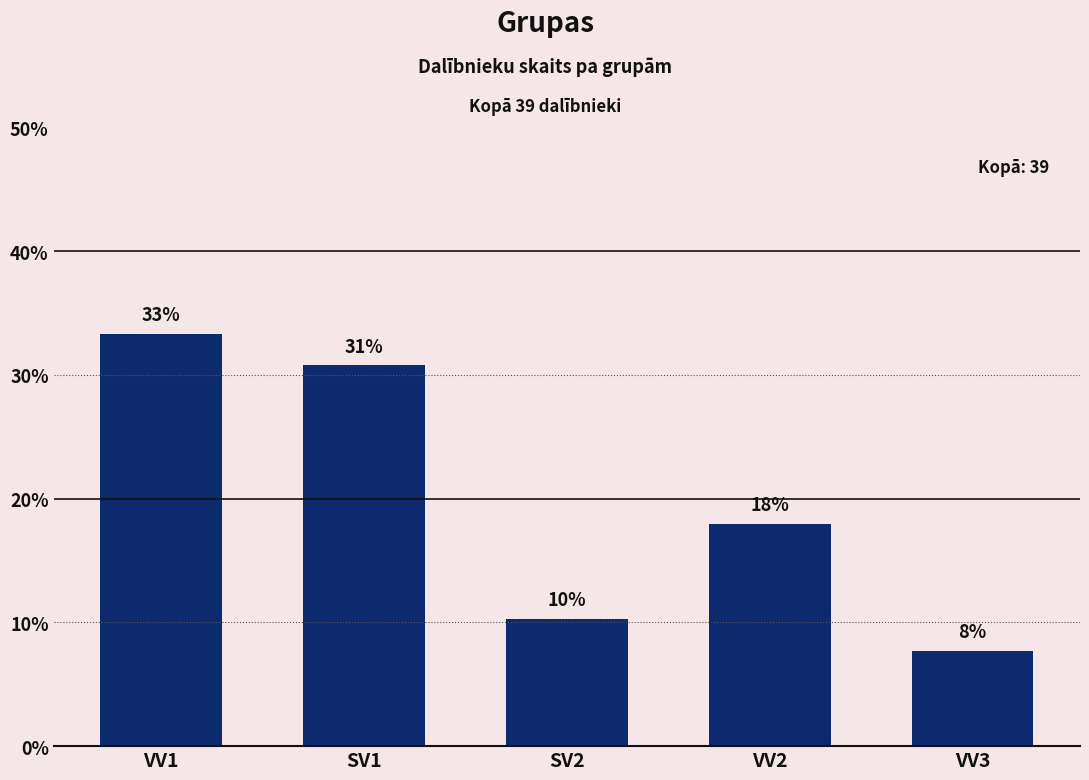

List the labels in order of value, largest first.

VV1, SV1, VV2, SV2, VV3